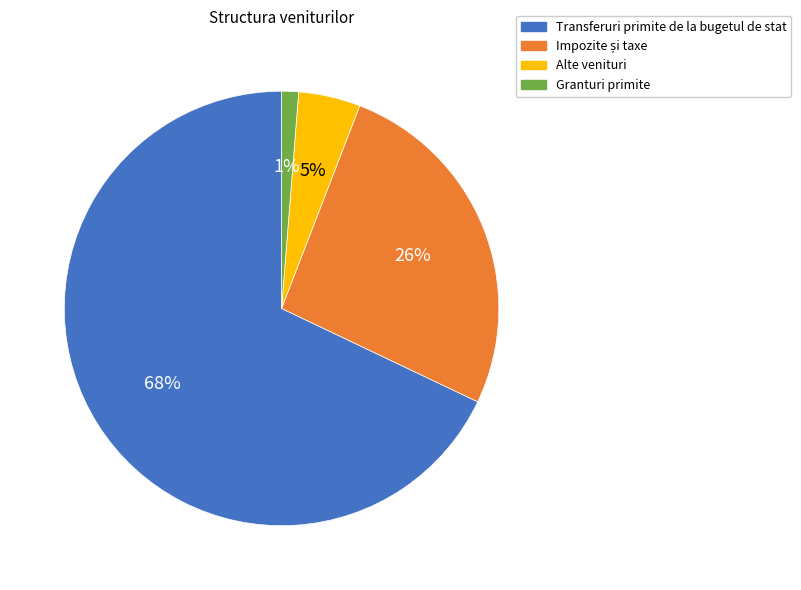

Between Transferuri primite de la bugetul de stat and Granturi primite, which is larger?

Transferuri primite de la bugetul de stat